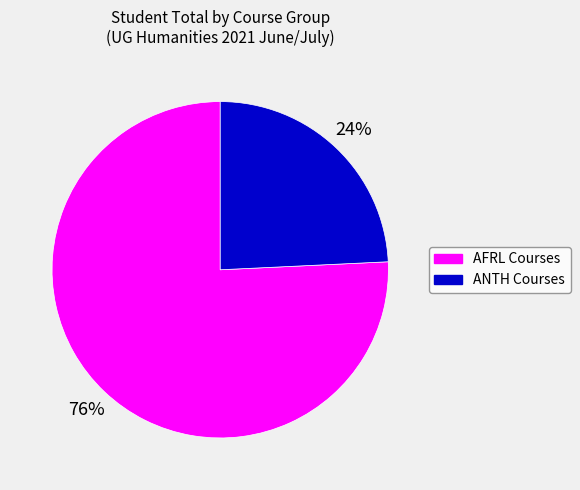

Does any single category account for the majority?

Yes